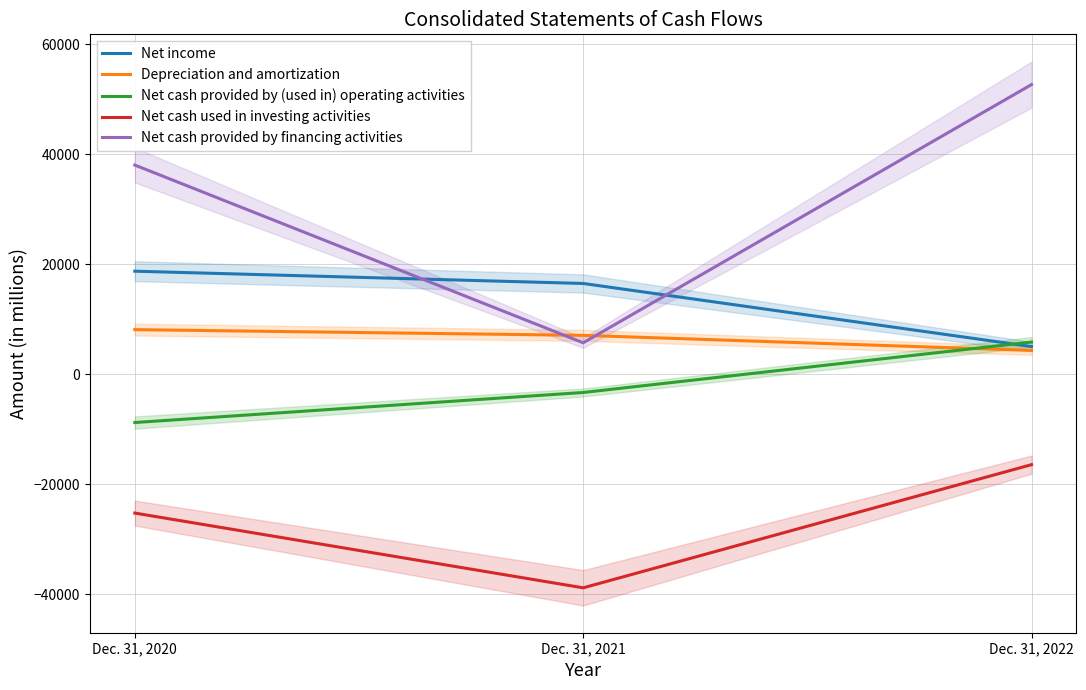

Reading right to left, transcribe all the data shown in this chart.

Net income: Dec. 31, 2022=5041	Dec. 31, 2021=16509	Dec. 31, 2020=18742
Depreciation and amortization: Dec. 31, 2022=4333	Dec. 31, 2021=7078	Dec. 31, 2020=8119
Net cash provided by (used in) operating activities: Dec. 31, 2022=5865	Dec. 31, 2021=-3305	Dec. 31, 2020=-8765
Net cash used in investing activities: Dec. 31, 2022=-16422	Dec. 31, 2021=-38810	Dec. 31, 2020=-25223
Net cash provided by financing activities: Dec. 31, 2022=52662	Dec. 31, 2021=5725	Dec. 31, 2020=38031